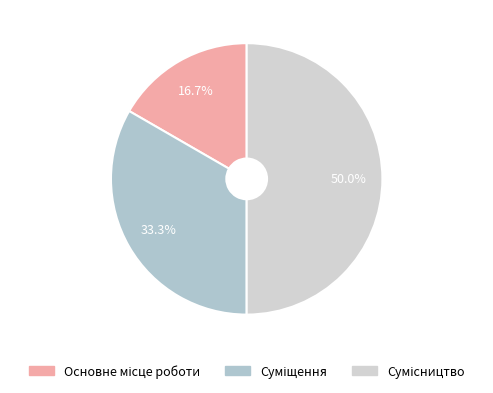

Is it true that Основне місце роботи is 10% of the pie?

False